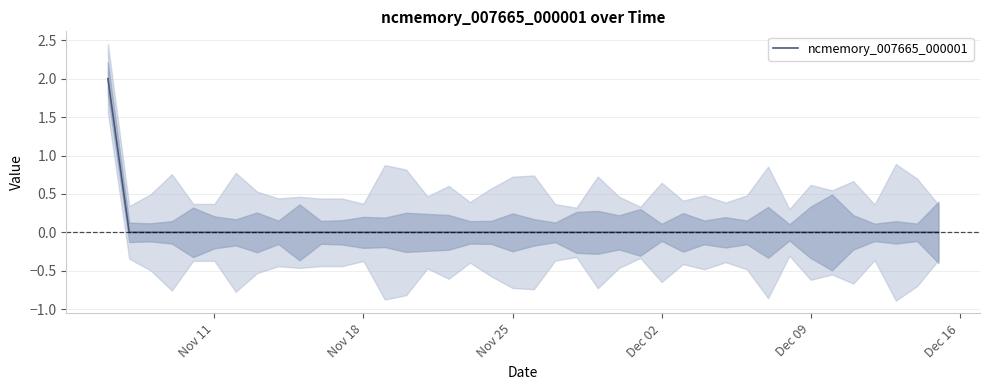

How many positive values are there?

1